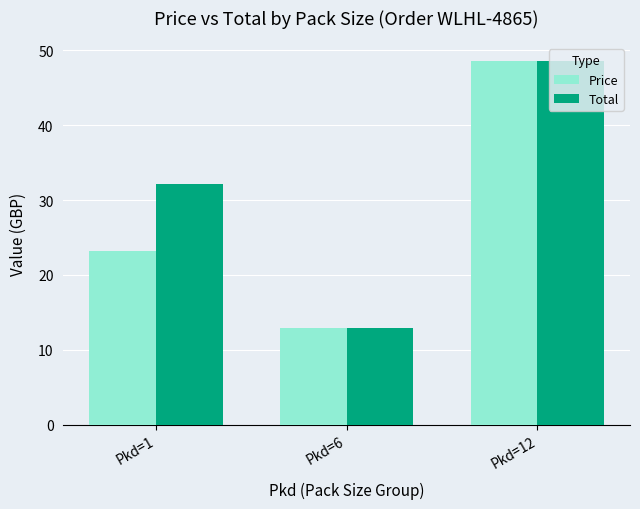

At which category is the sum across all series the highest?

Pkd=12